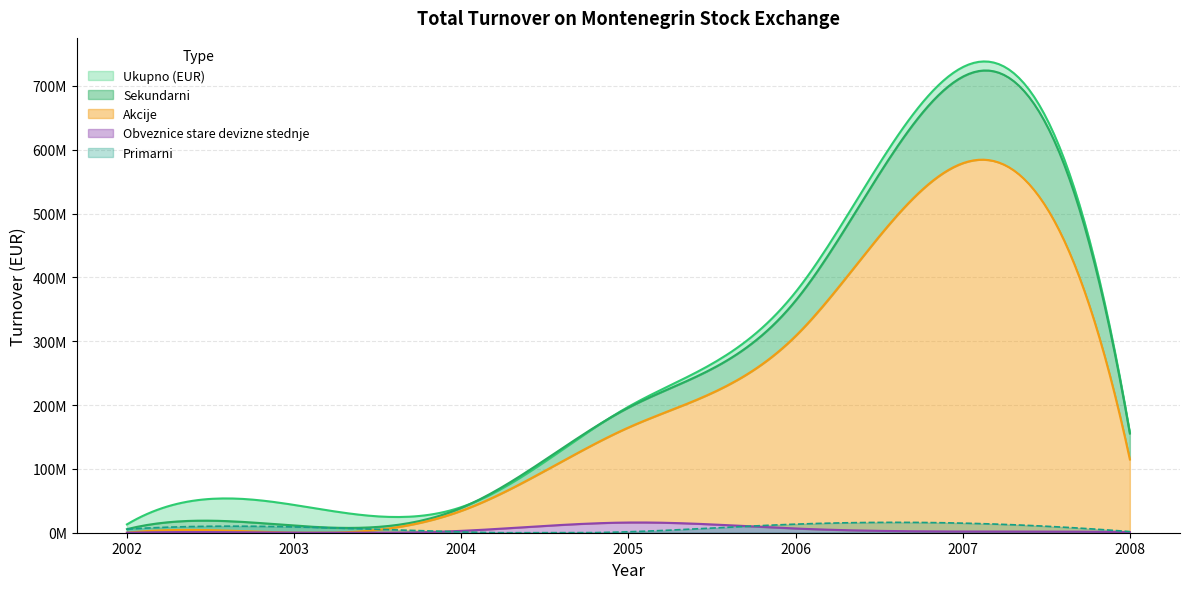

What are all the series names shown in the legend?

Ukupno (EUR), Primarni, Sekundarni, Akcije, Obveznice stare devizne stednje